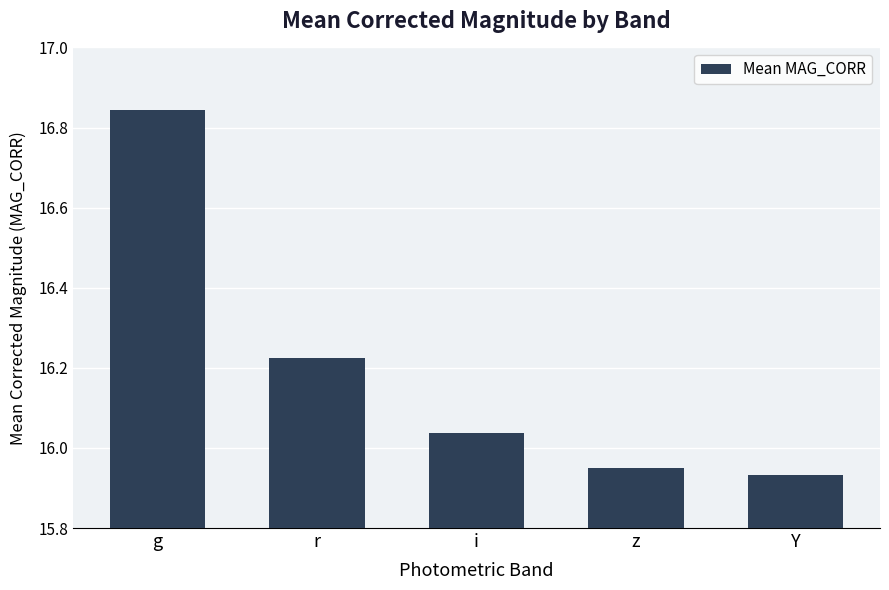

What is the label of the 1st bar from the right?

Y